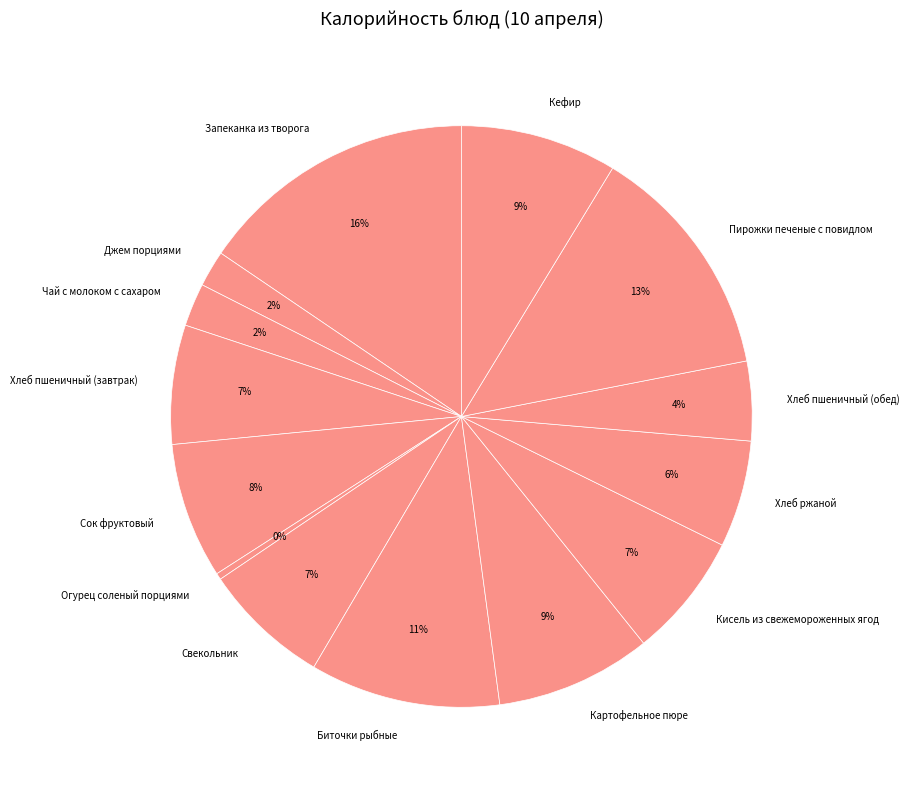

To the nearest percent, what percentage of the pie is Джем порциями?

2%